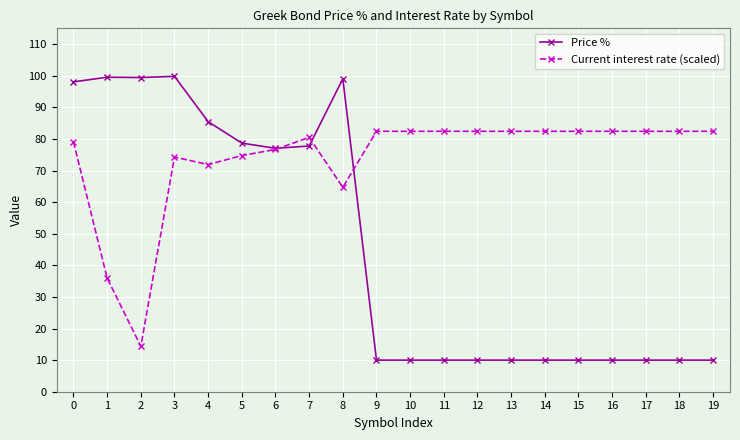

True or false: Price % has a value of 10.0 at 9.

True